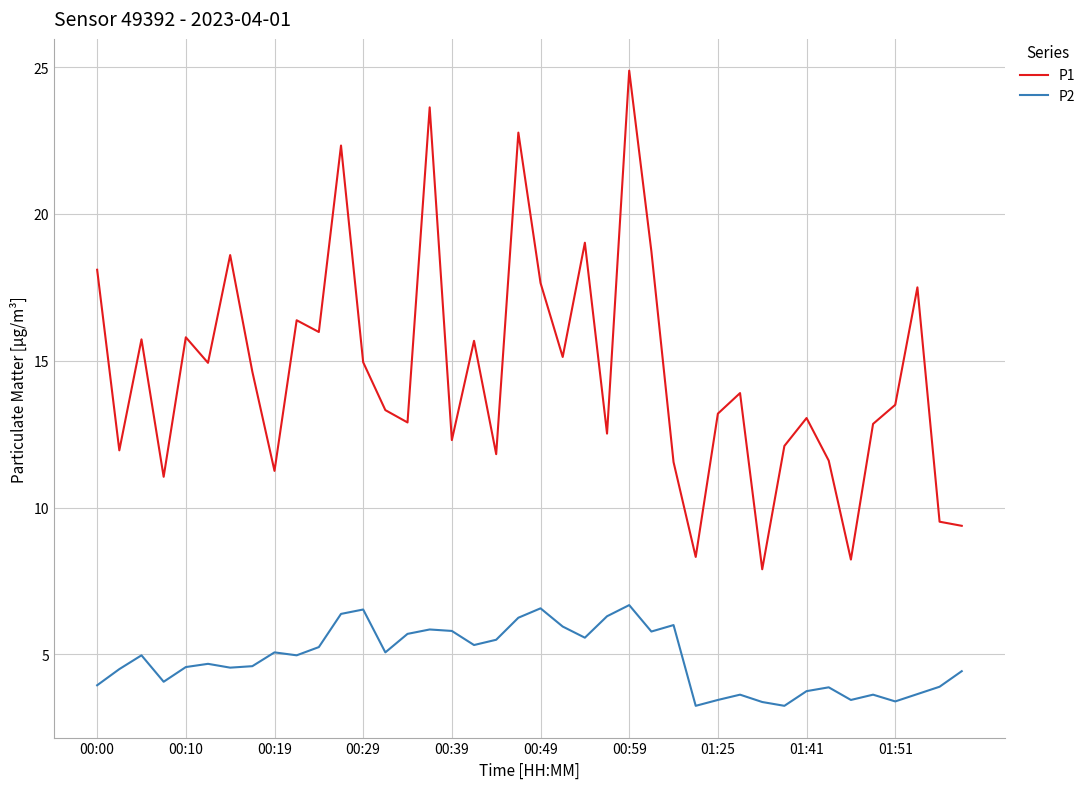

How many lines are shown in the chart?

2